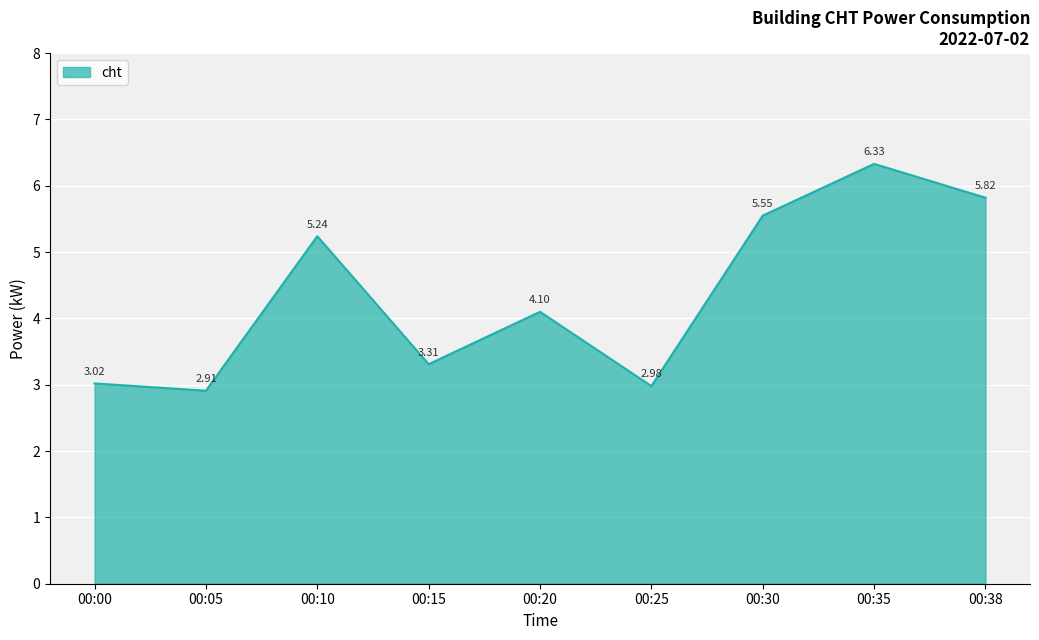

Rank the categories by value from highest to lowest.

00:35, 00:38, 00:30, 00:10, 00:20, 00:15, 00:00, 00:25, 00:05